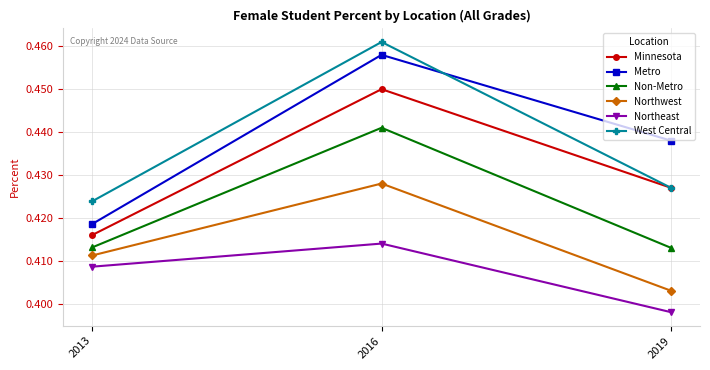

What are all the series names shown in the legend?

Minnesota, Metro, Non-Metro, Northwest, Northeast, West Central